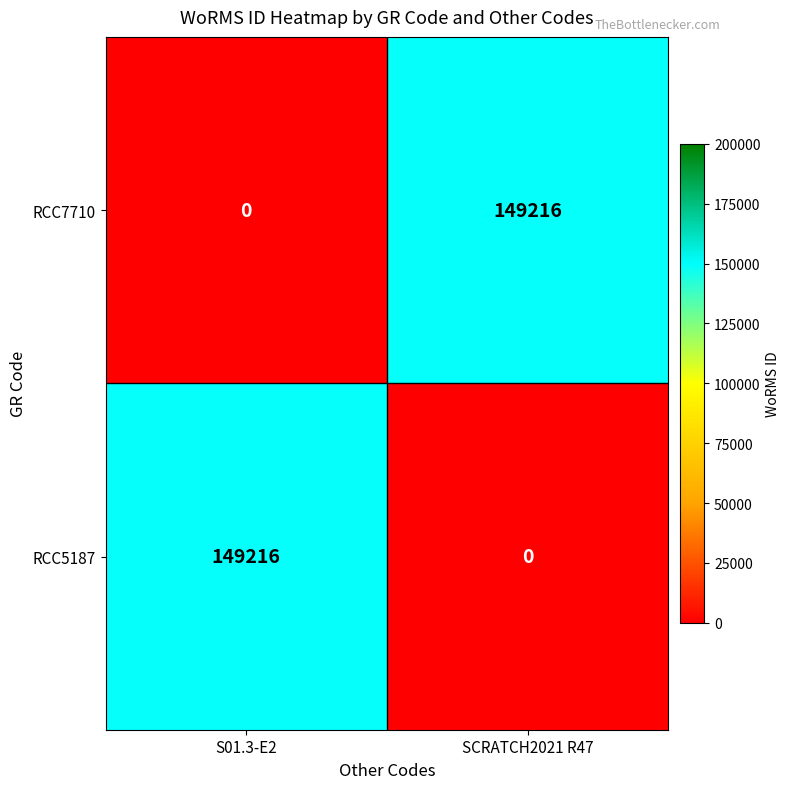

The value of RCC7710 at SCRATCH2021 R47 is 149216. True or false?

True